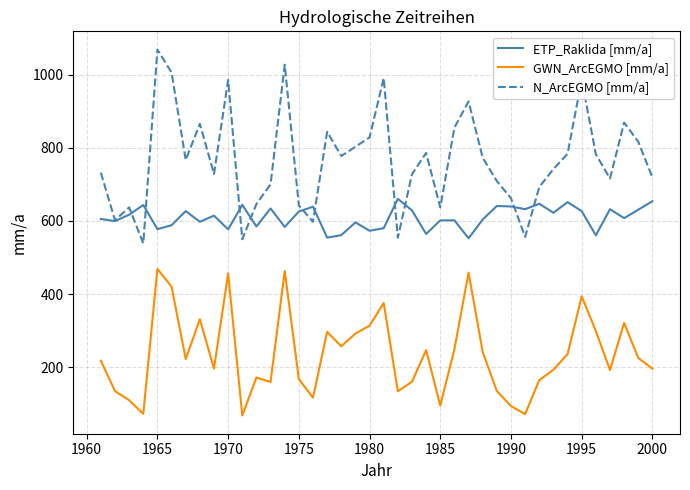

True or false: ETP_Raklida [mm/a] and GWN_ArcEGMO [mm/a] cross at least once.

False